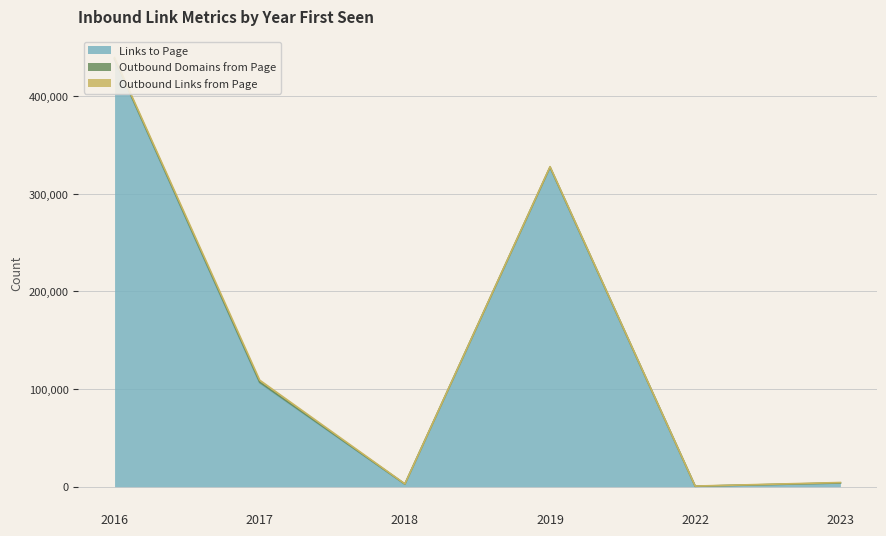

Between 2016 and 2023, which series saw the biggest shift?

Links to Page